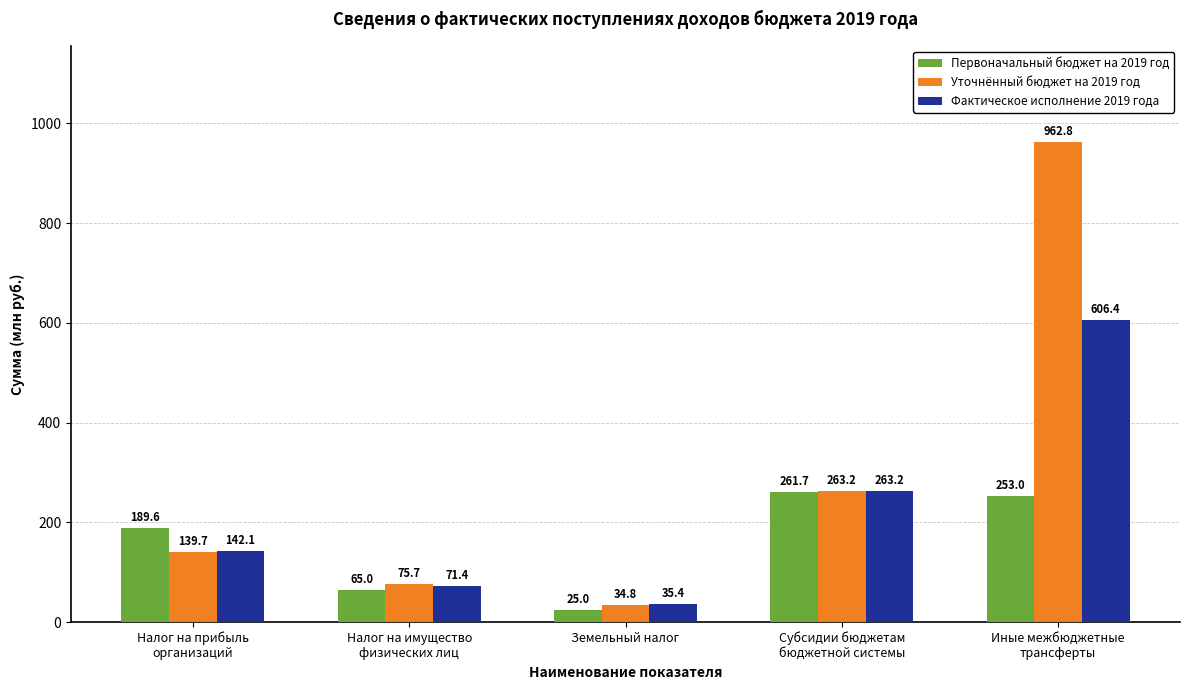

What is the sum of the Первоначальный бюджет на 2019 год values at Земельный налог and Налог на имущество
физических лиц?

90.0